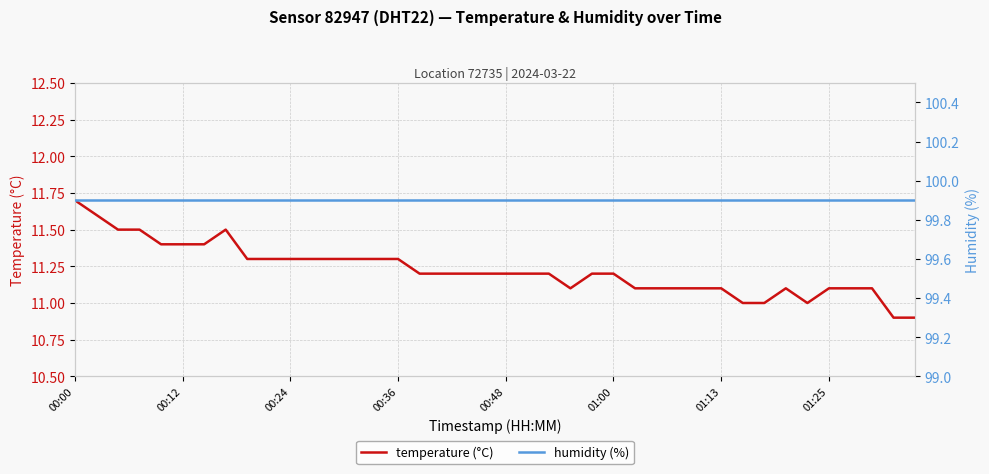

Count the number of categories in the chart.

40